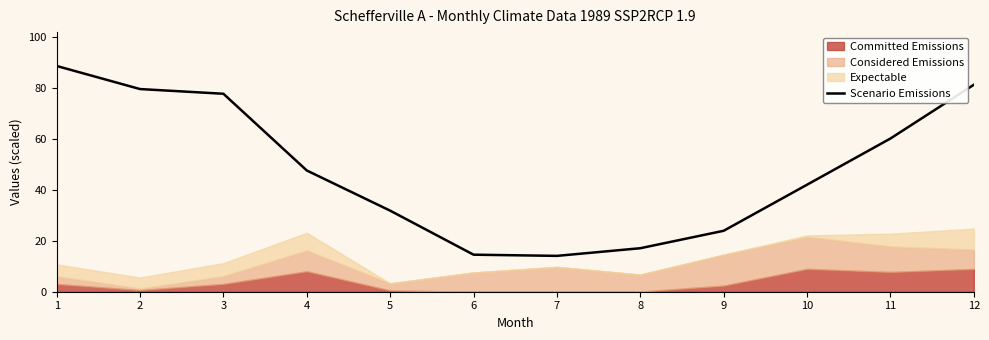

List the labels in order of value, smallest first.

7, 6, 8, 9, 5, 10, 4, 11, 3, 2, 12, 1